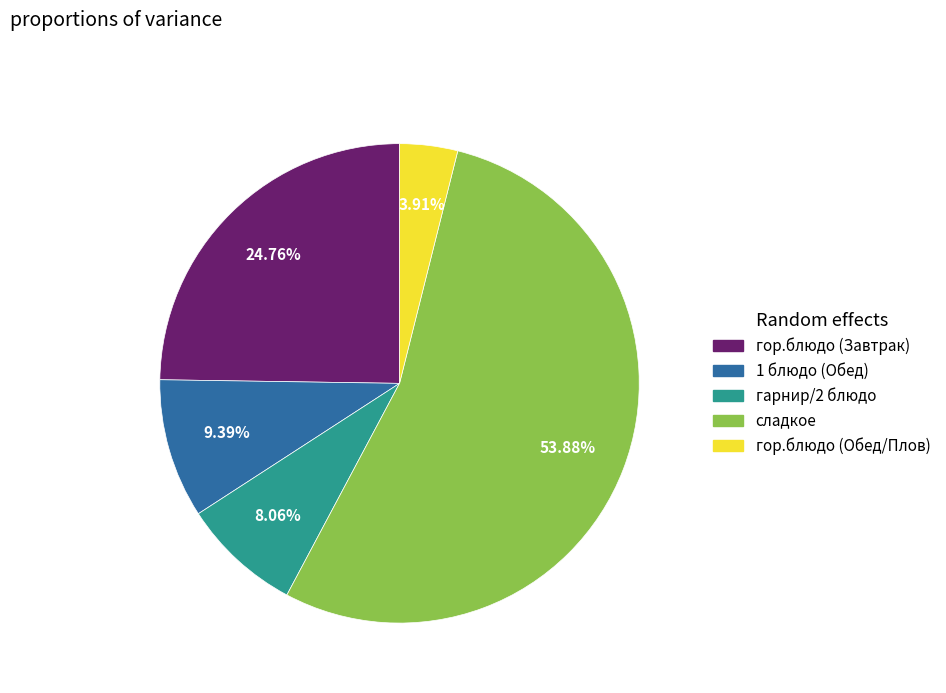

To the nearest percent, what is the difference between the гарнир/2 блюдо and гор.блюдо (Завтрак) slice percentages?

17%